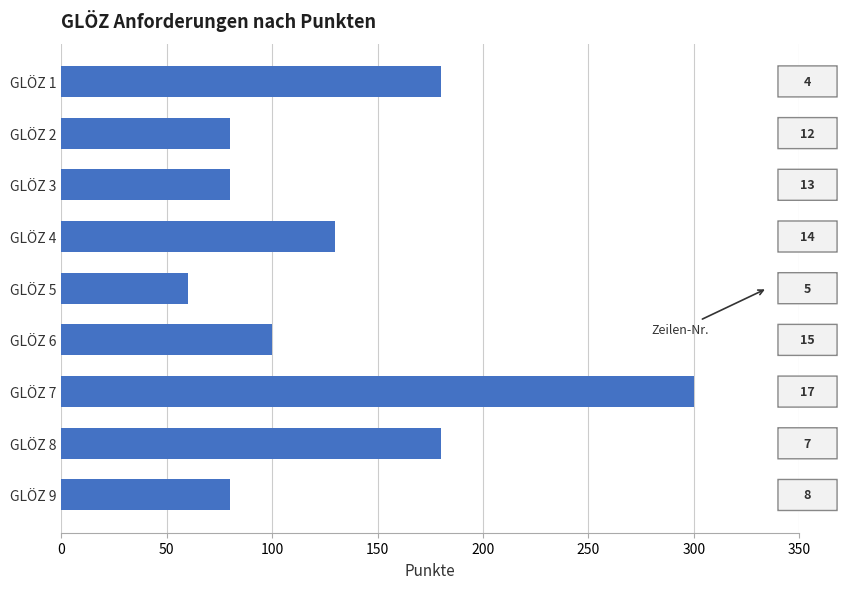

How many bars are there in total?

9